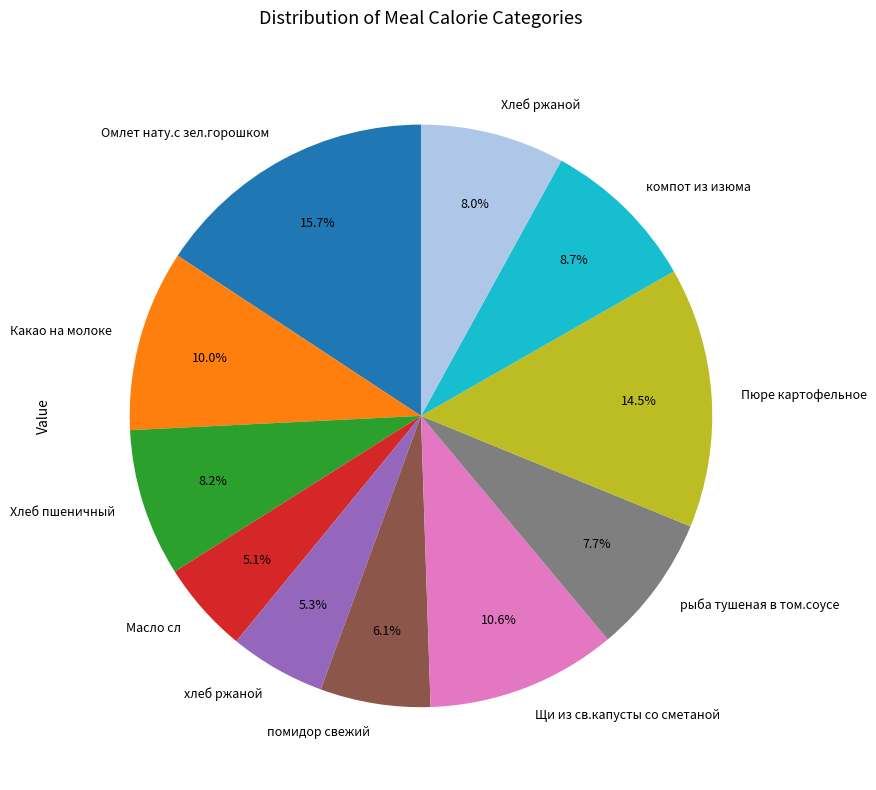

Does Щи из св.капусты со сметаной represent more than half of the total?

No